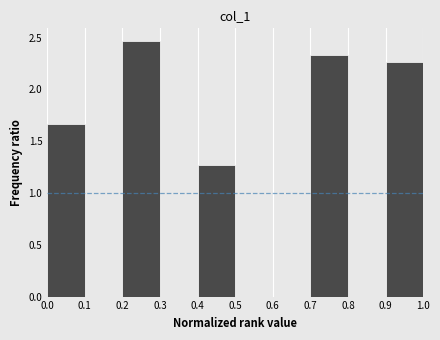

Reading left to right, list every bar in this chart as the range it spans on the x-axis followed by its height. The values are not printed on the chart, so give them approximately, as read against the axis.

0.0 to 0.1: 1.65
0.1 to 0.2: 0
0.2 to 0.3: 2.45
0.3 to 0.4: 0
0.4 to 0.5: 1.25
0.5 to 0.6: 0
0.6 to 0.7: 0
0.7 to 0.8: 2.35
0.8 to 0.9: 0
0.9 to 1.0: 2.25